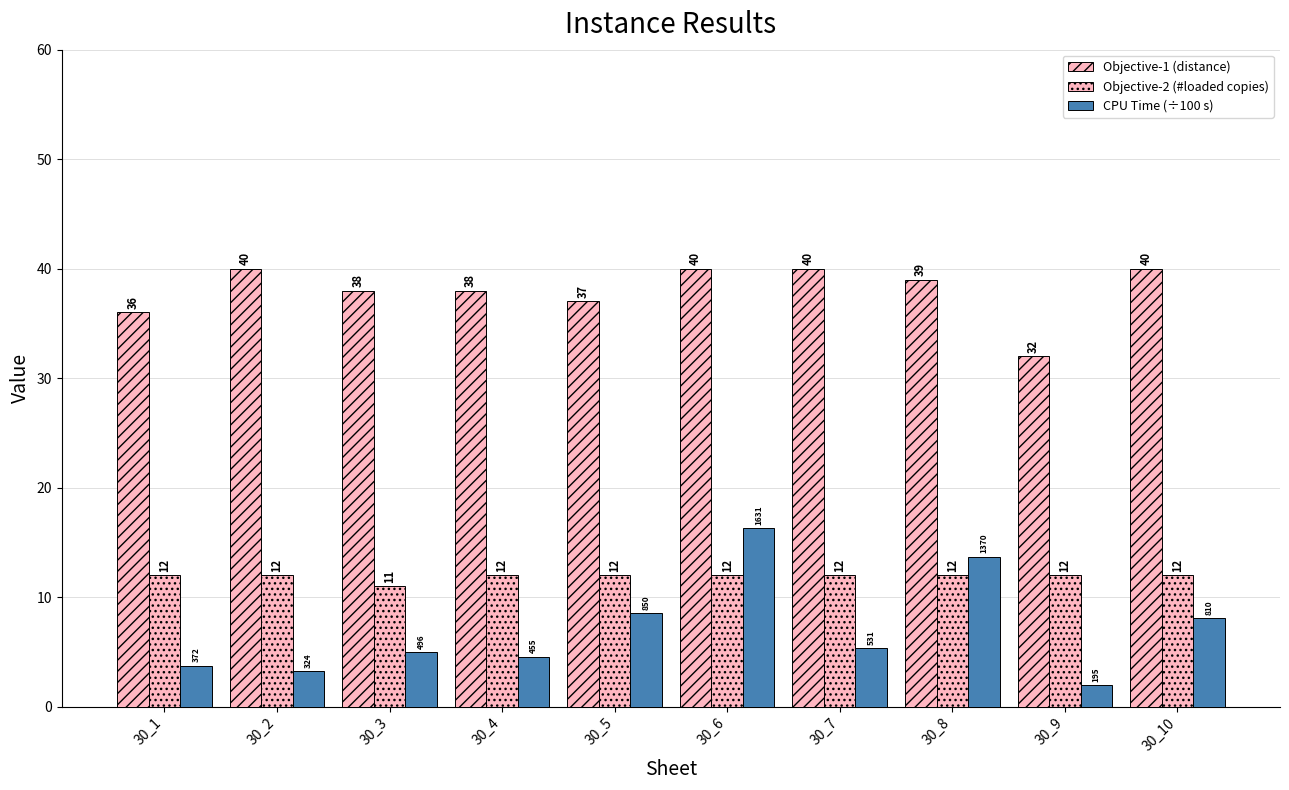

What is the value of the CPU Time (÷100 s) bar at the 3rd from the left?

5.0